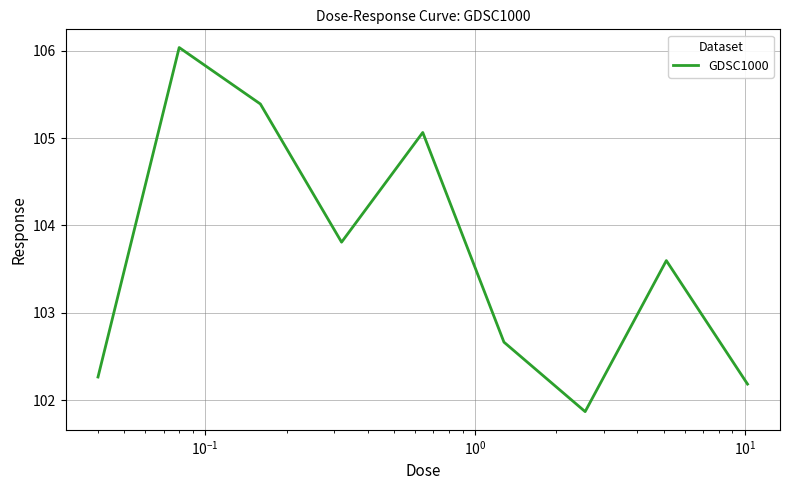

What is the smallest value displayed?

101.9